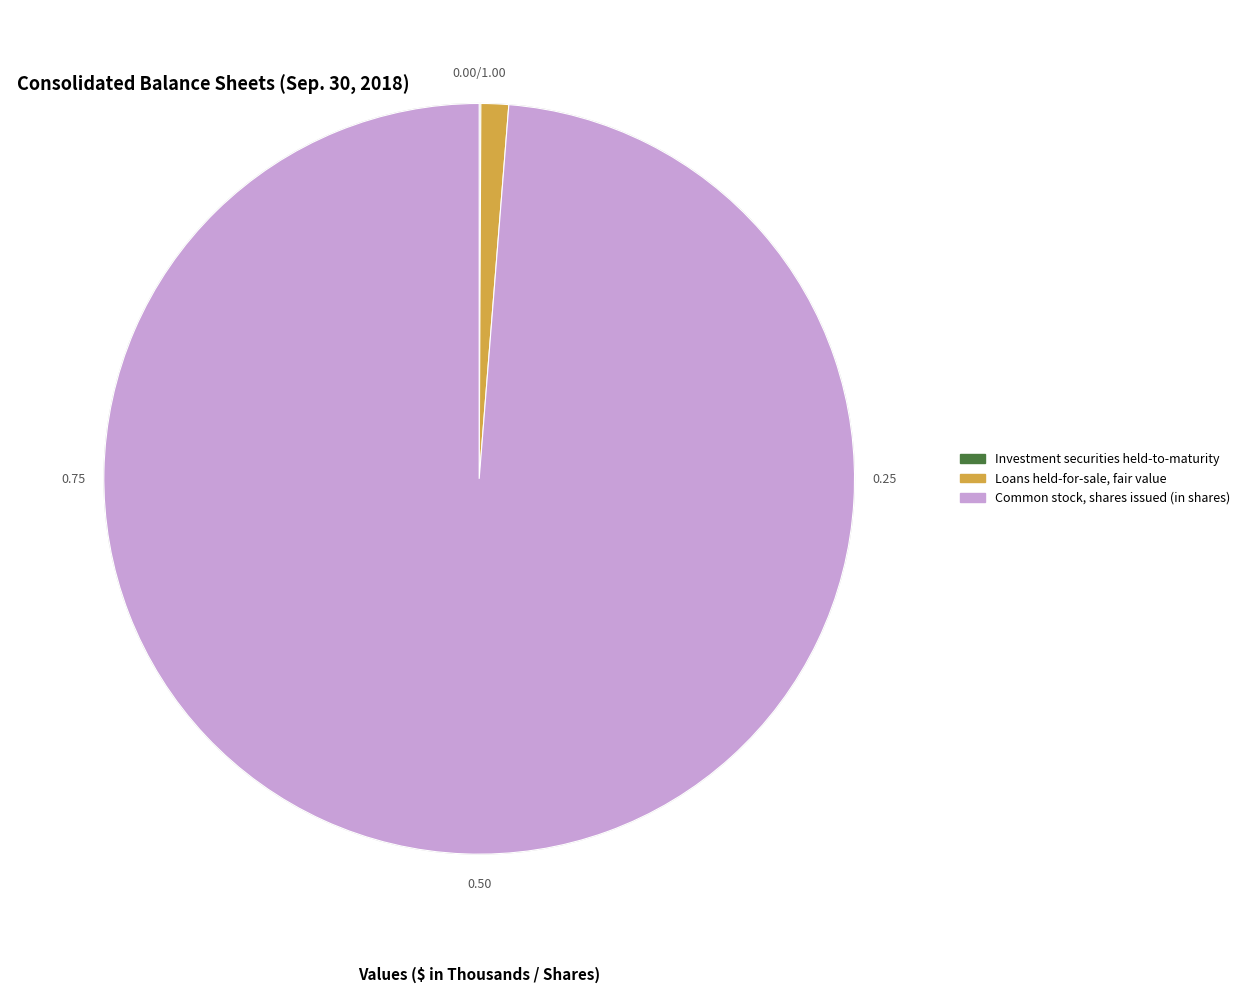

Which slice represents more than half of the pie?

Common stock, shares issued (in shares)